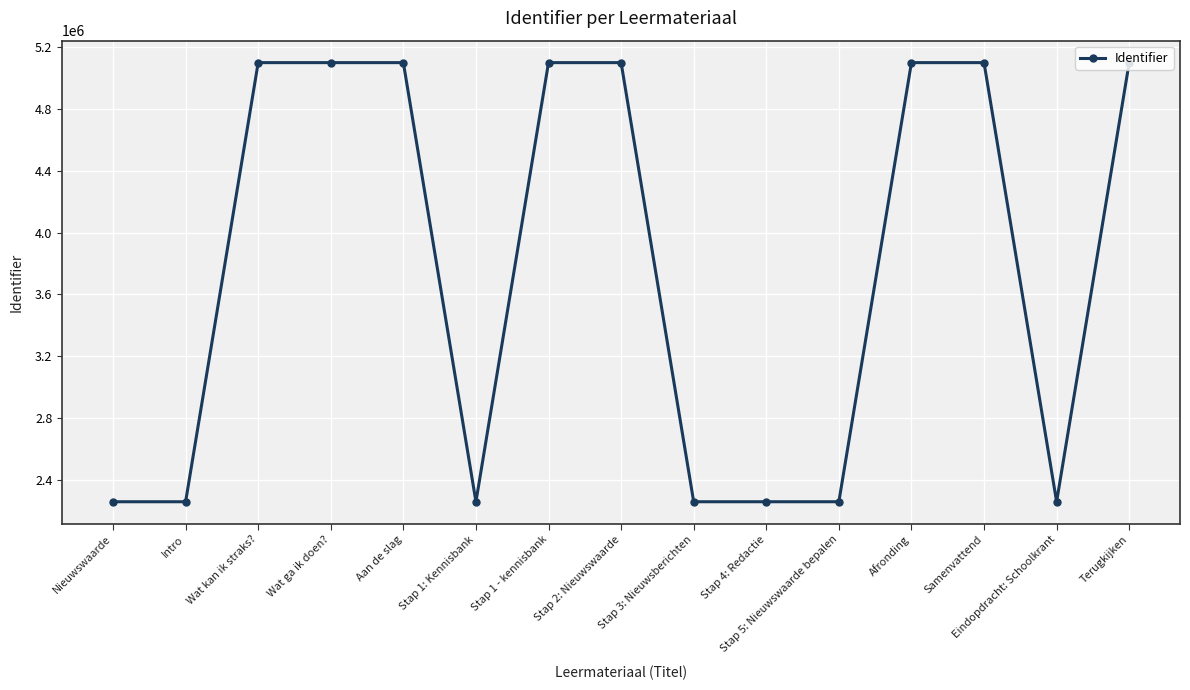

True or false: the data has more than 1 interior local peaks.

True